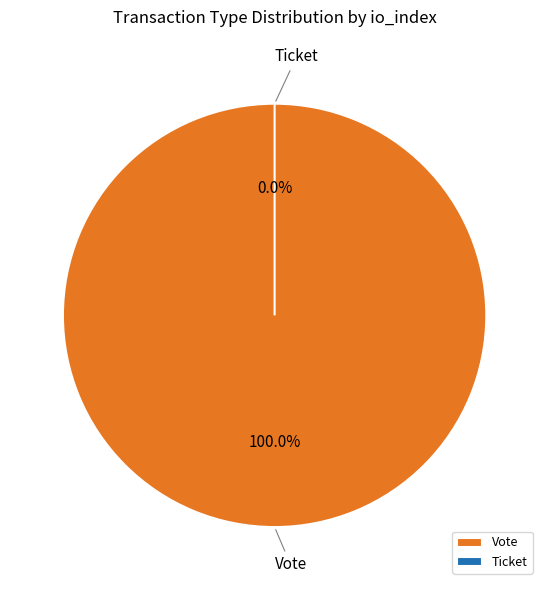

Does any single category account for the majority?

Yes